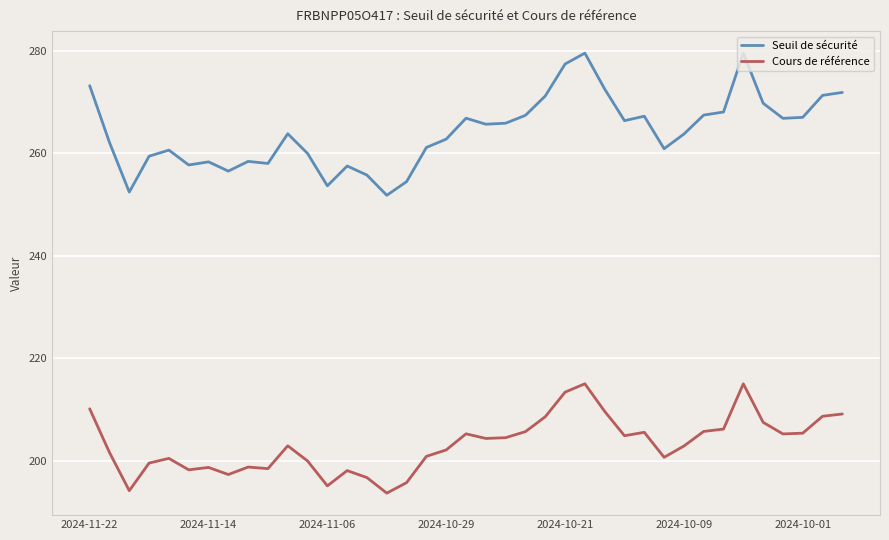

What is the smallest value displayed?

193.7